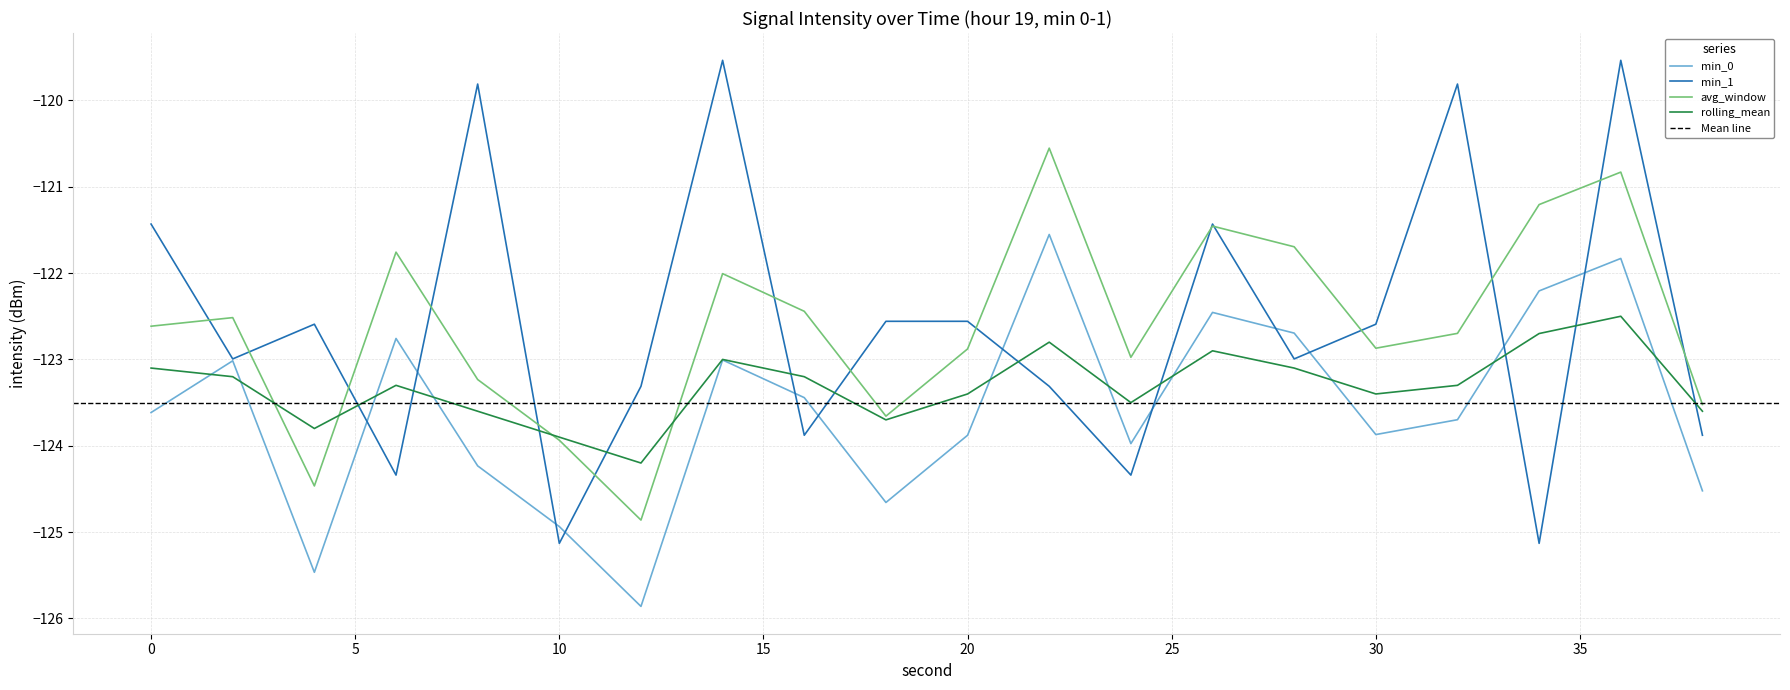

What is the average value of the rolling_mean series?

-123.3